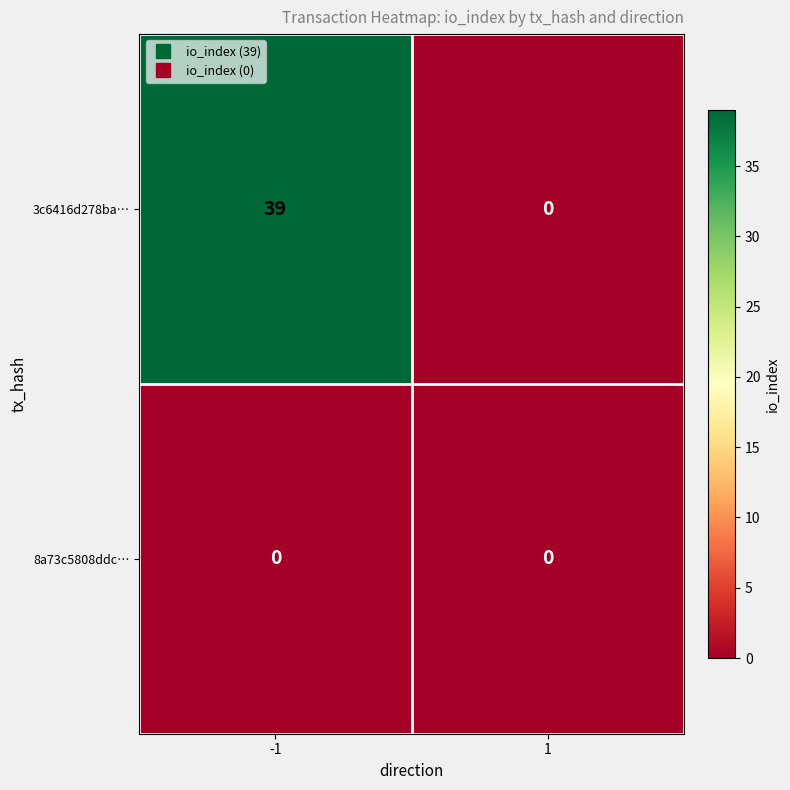

Reading left to right, list all the values displayed in this chart.

3c6416d278ba…: 39	0
8a73c5808ddc…: 0	0